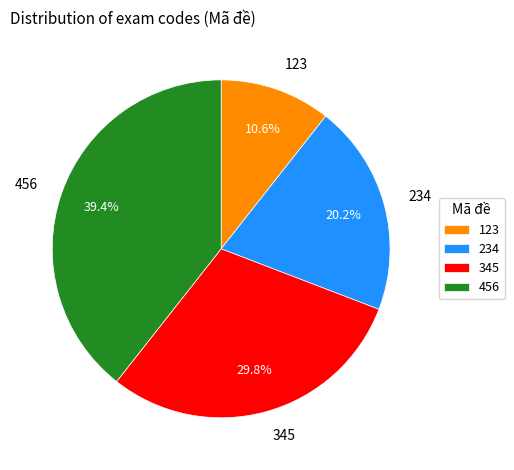

Does 234 represent more than half of the total?

No